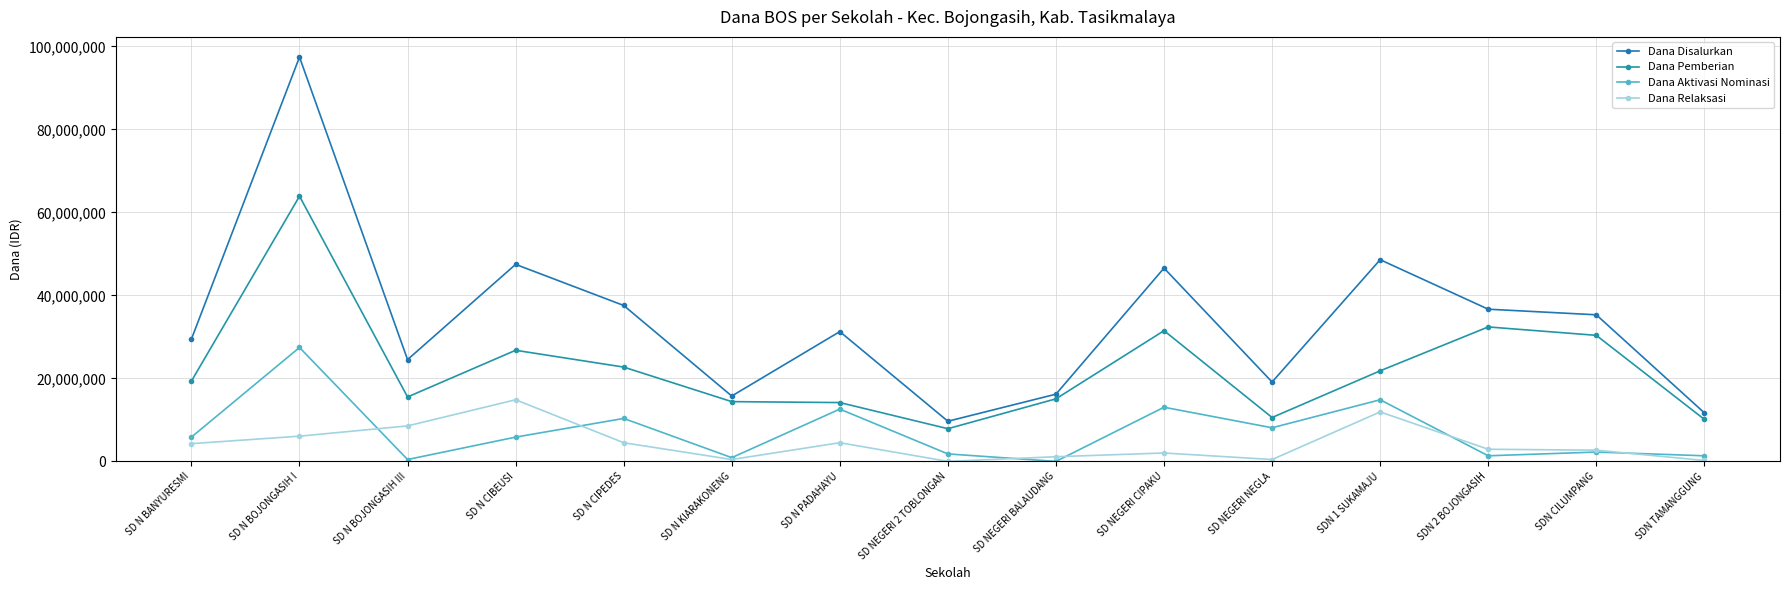

What position from the left is SD NEGERI NEGLA?

11